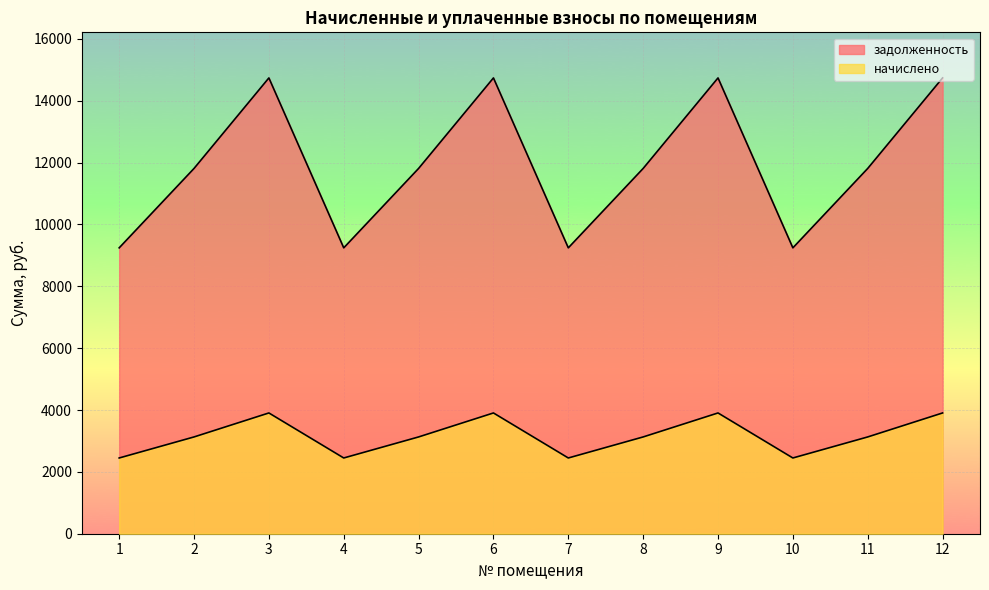

At which category is the sum across all series the highest?

3